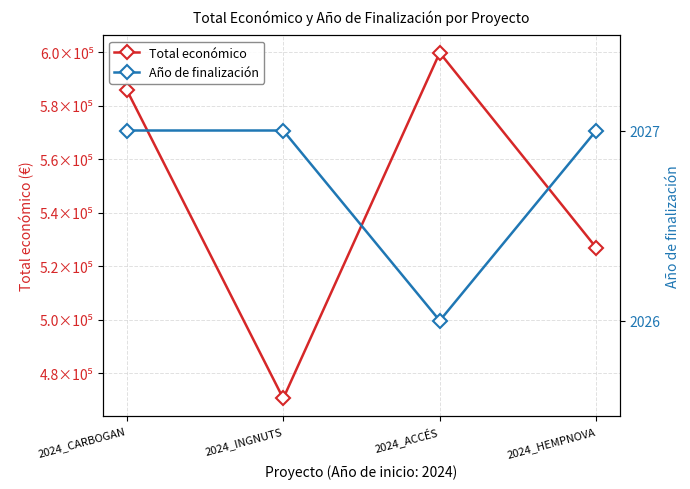

What is the minimum value shown in the chart?

2026